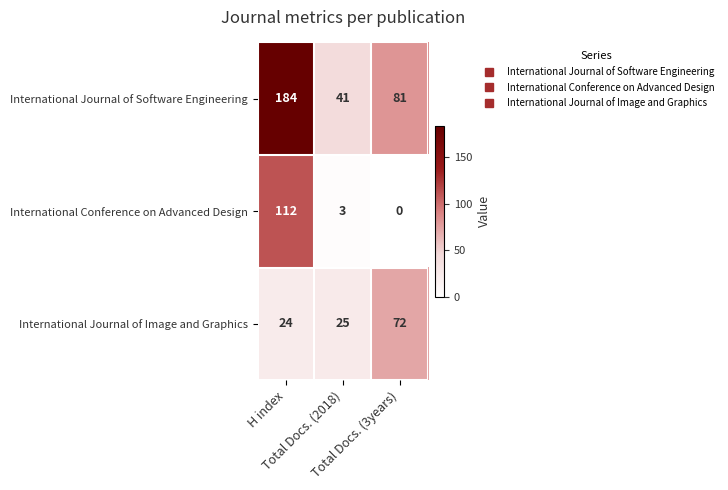

List the series in order of their peak value, highest first.

International Journal of Software Engineering, International Conference on Advanced Design, International Journal of Image and Graphics